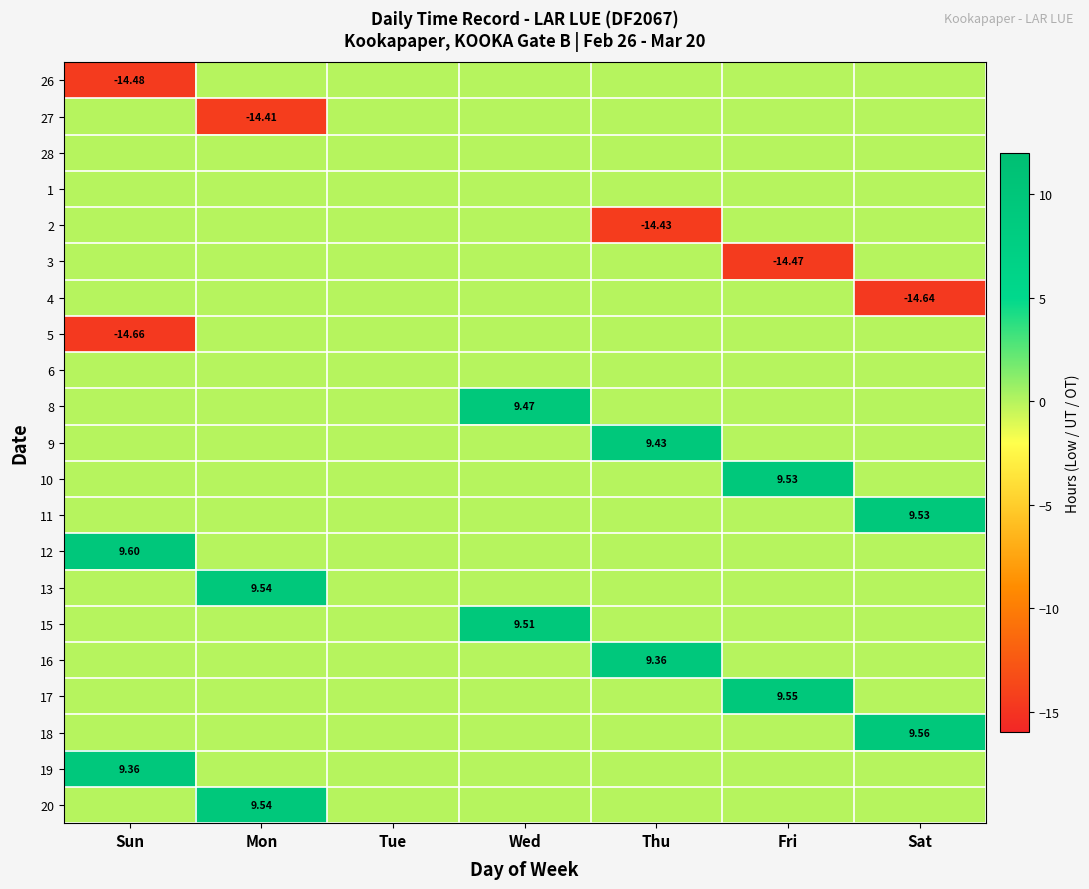

Rank the categories by 28 value from highest to lowest.

Sun, Mon, Tue, Wed, Thu, Fri, Sat